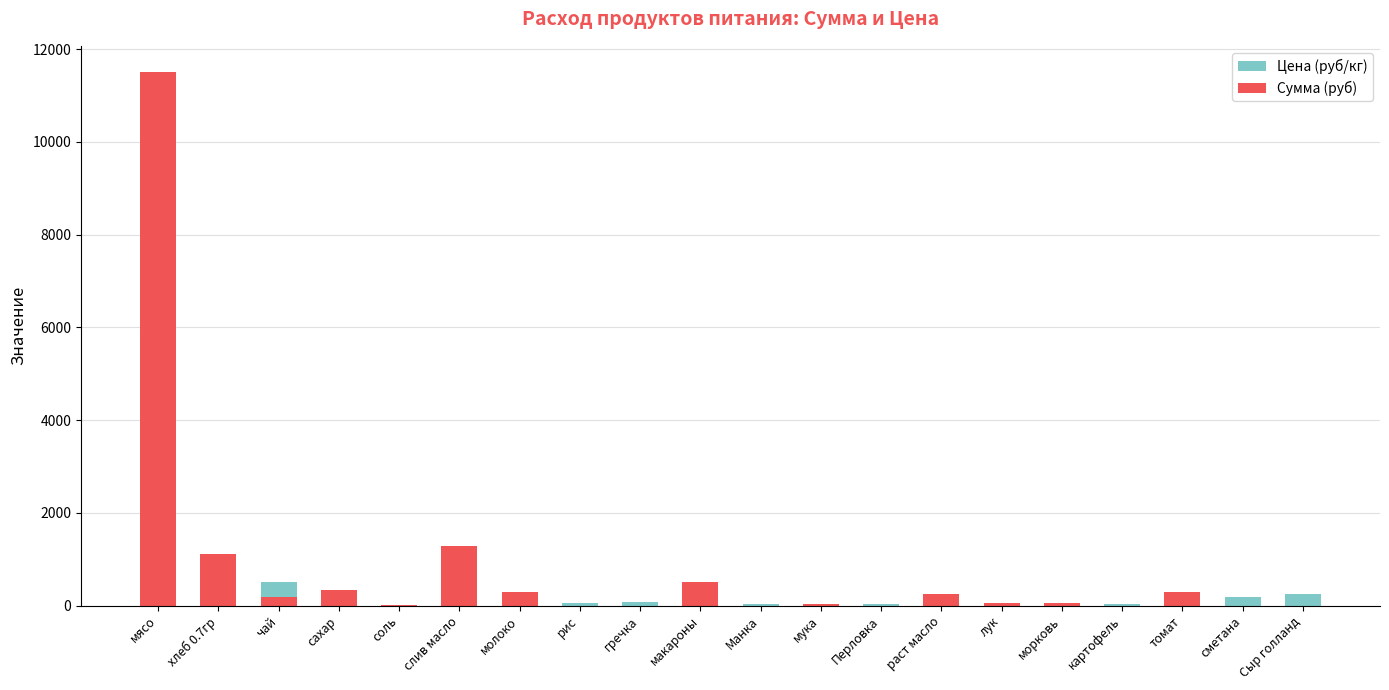

The value of Сумма (руб) at гречка is 0.0. True or false?

True